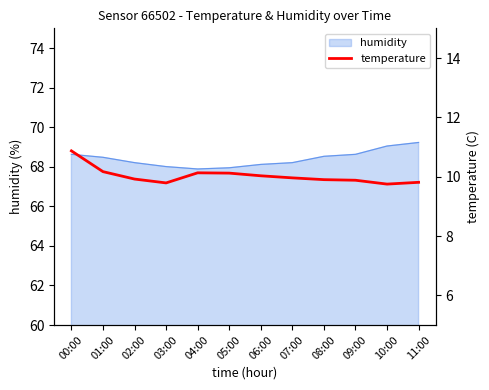

What is the minimum value shown in the chart?

9.8